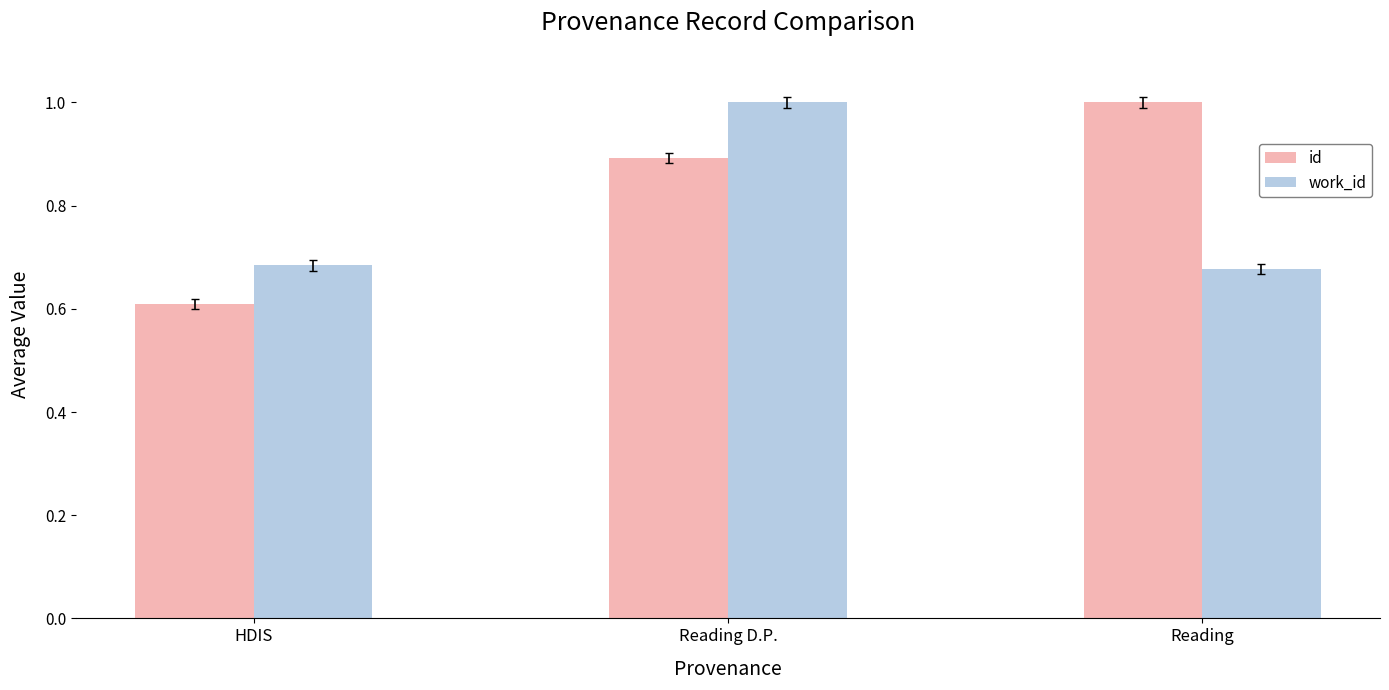

What position from the left is HDIS?

1